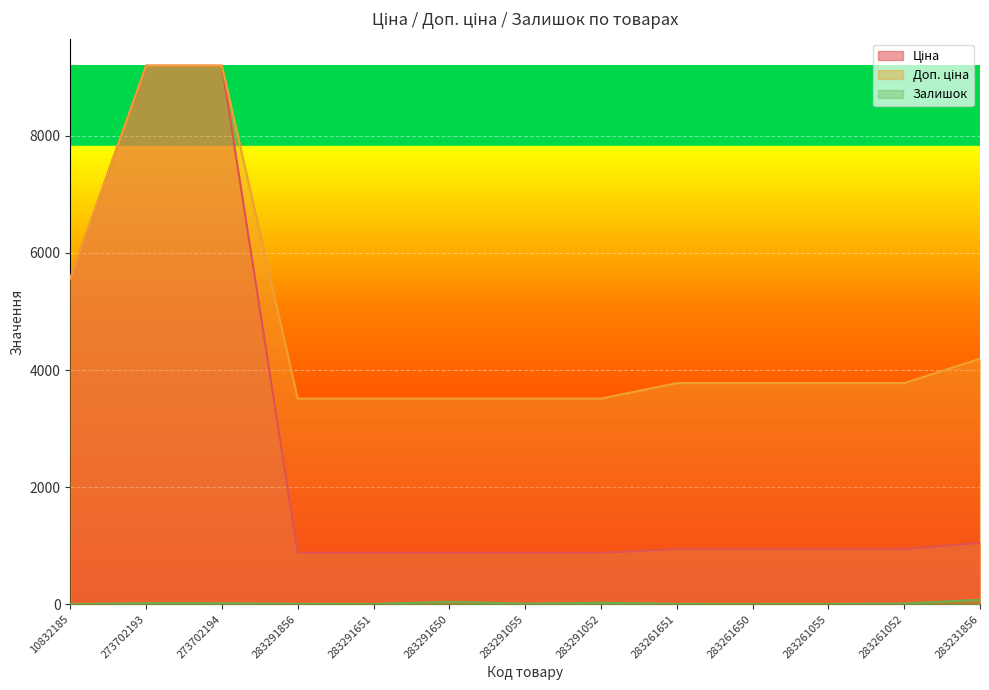

What is the label of the 12th point from the right?

273702193